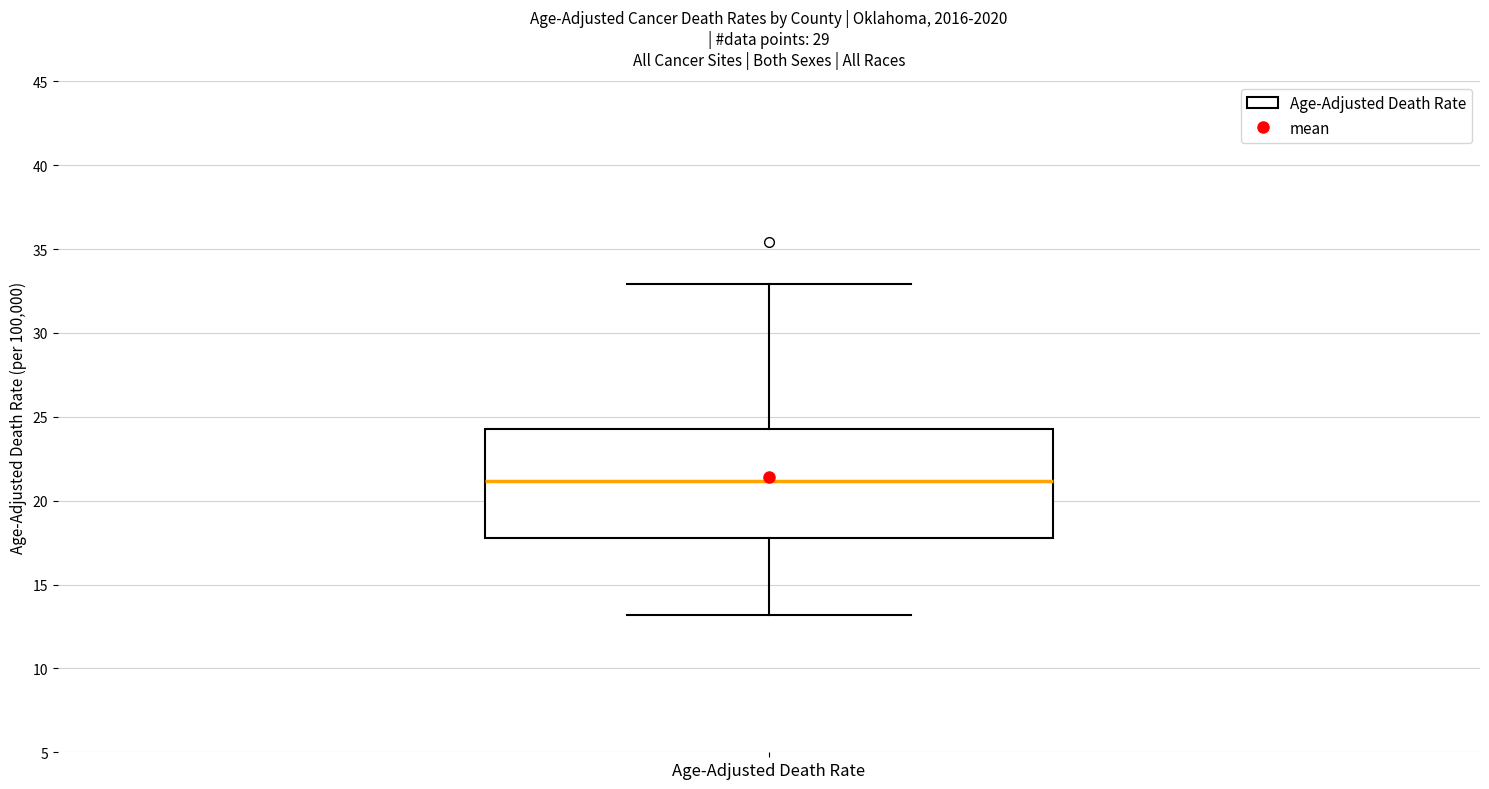

Transcribe this box plot: give where the median line is, the range the box spans, and where the two whiskers end, as read against the y-axis. The values are not printed on the chart, so give them approximately, as read against the axis.

median 21.0, box 18.0 to 24.5, whiskers 13.0 to 33.0